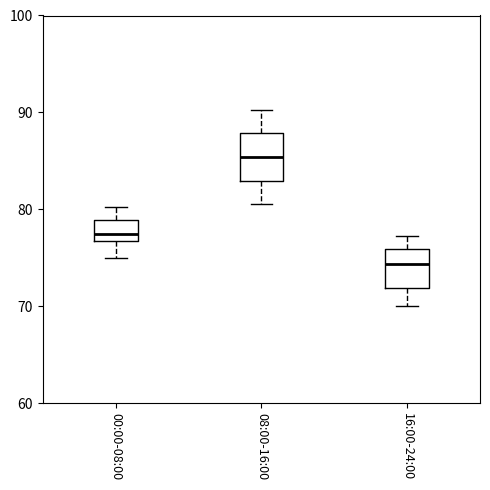

Which box has the lowest median line?

16:00-24:00